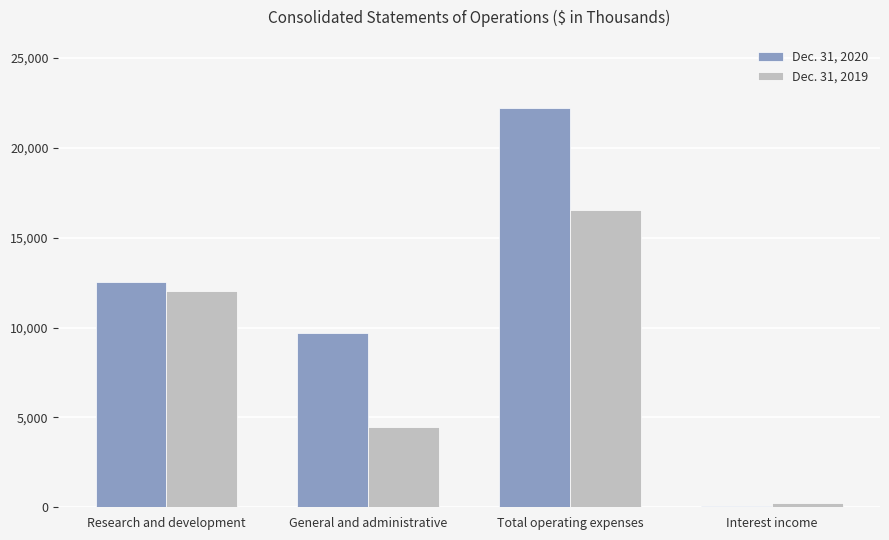

Which series has the largest total across all categories?

Dec. 31, 2020